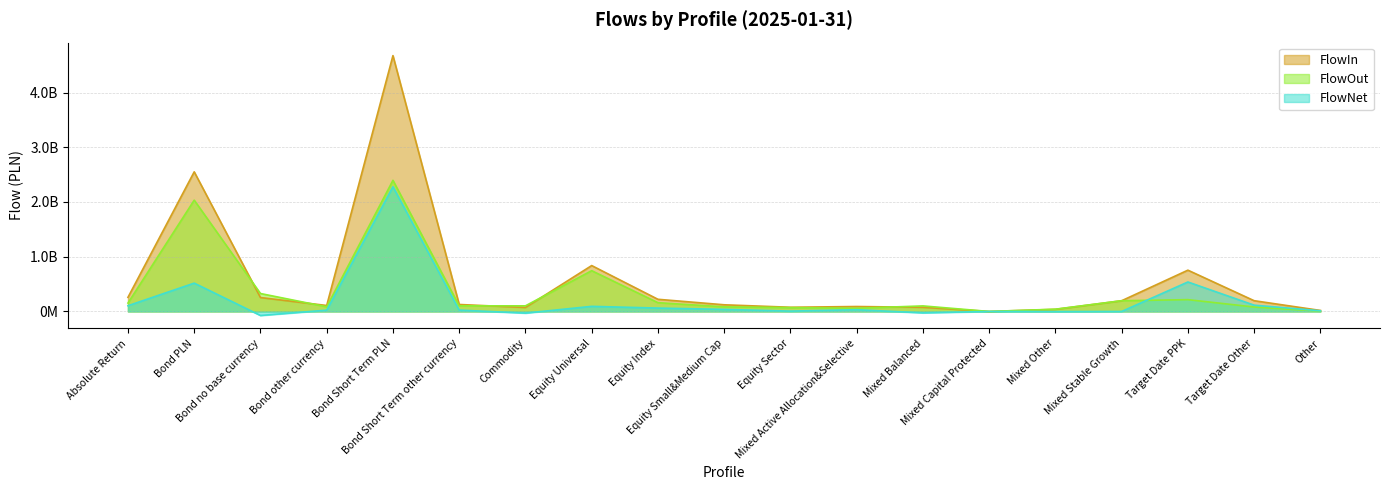

What is the value of the FlowIn point at the 2nd from the left?

2550774619.9